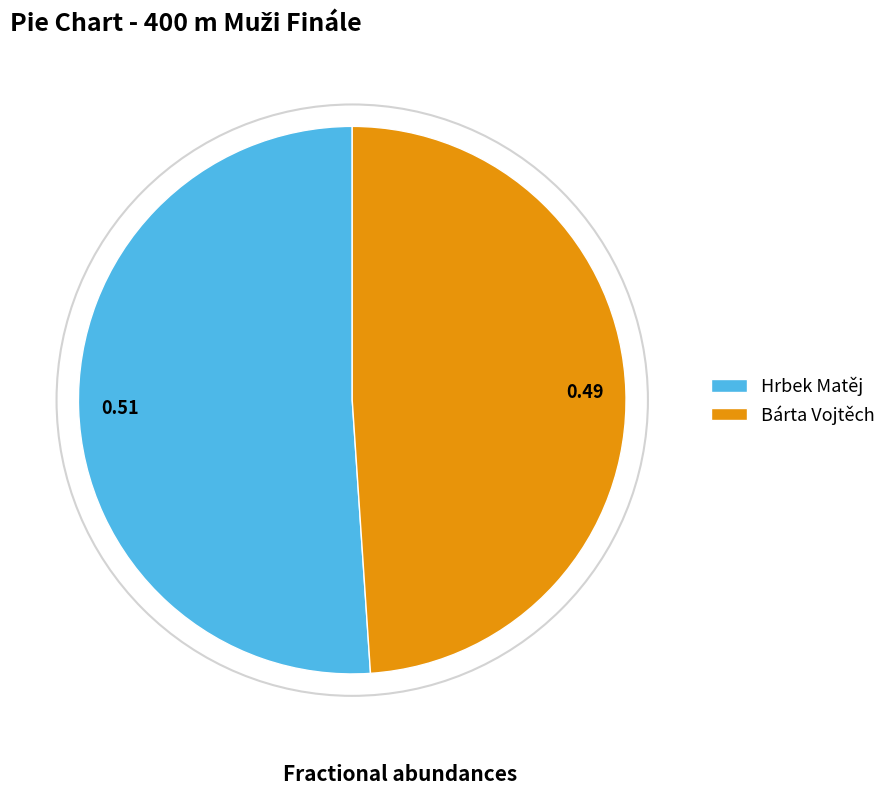

Between Bárta Vojtěch and Hrbek Matěj, which is larger?

Hrbek Matěj